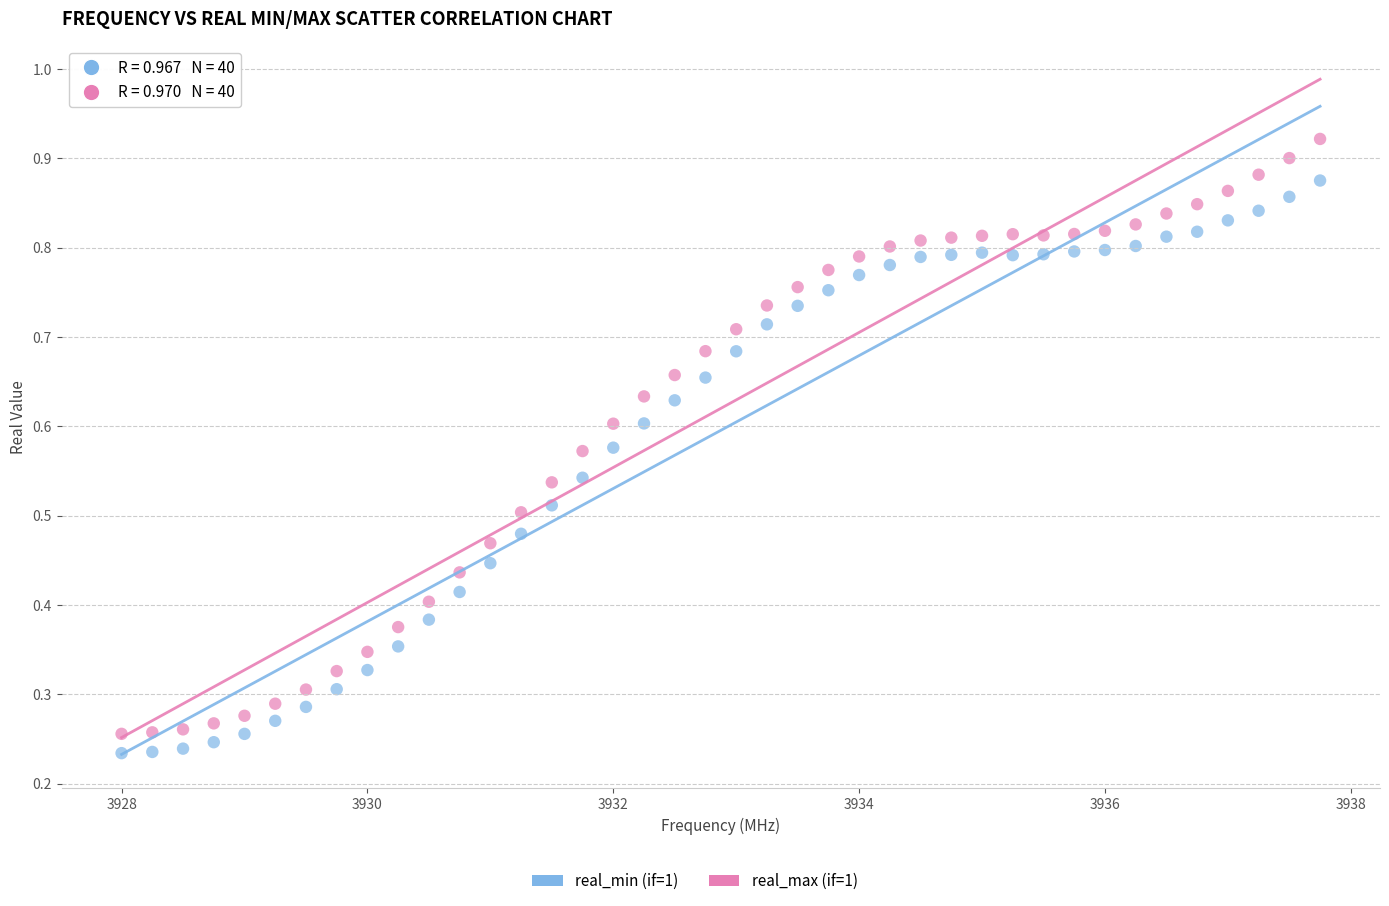

Across all data points, what is the range of X values (max minus min)?

9.8